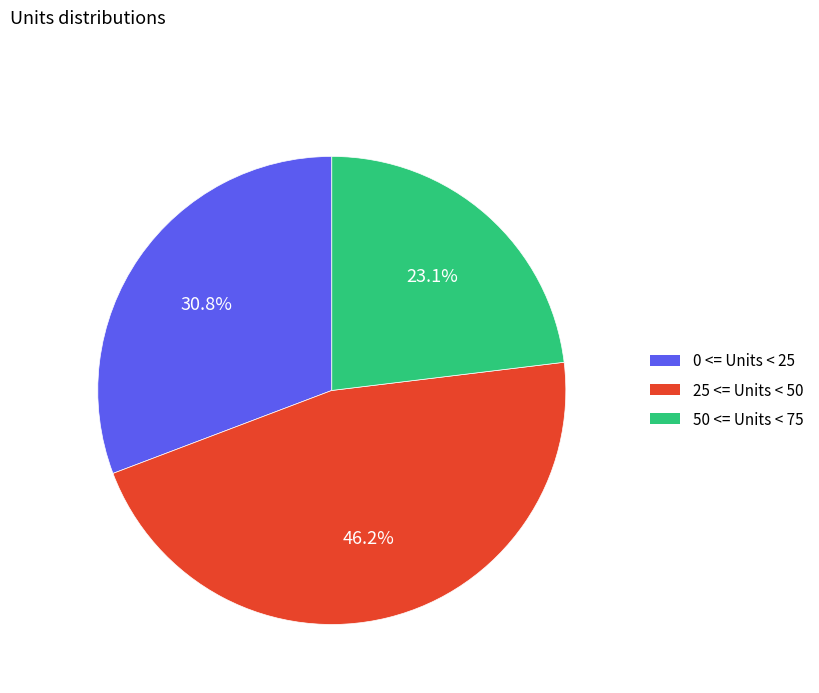

True or false: 25 <= Units < 50 accounts for 46% of the total.

True